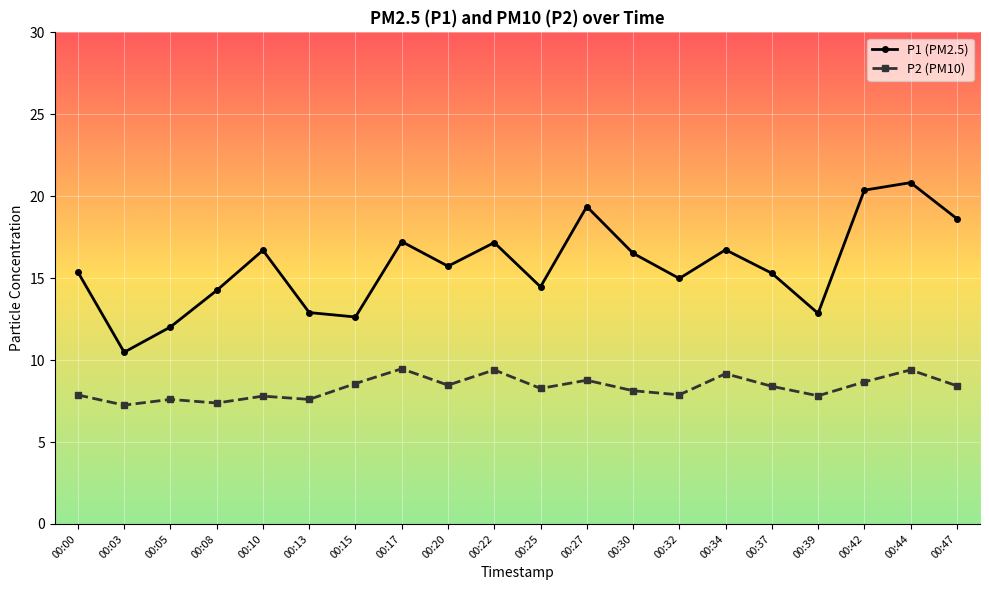

How many categories are shown in the chart?

20